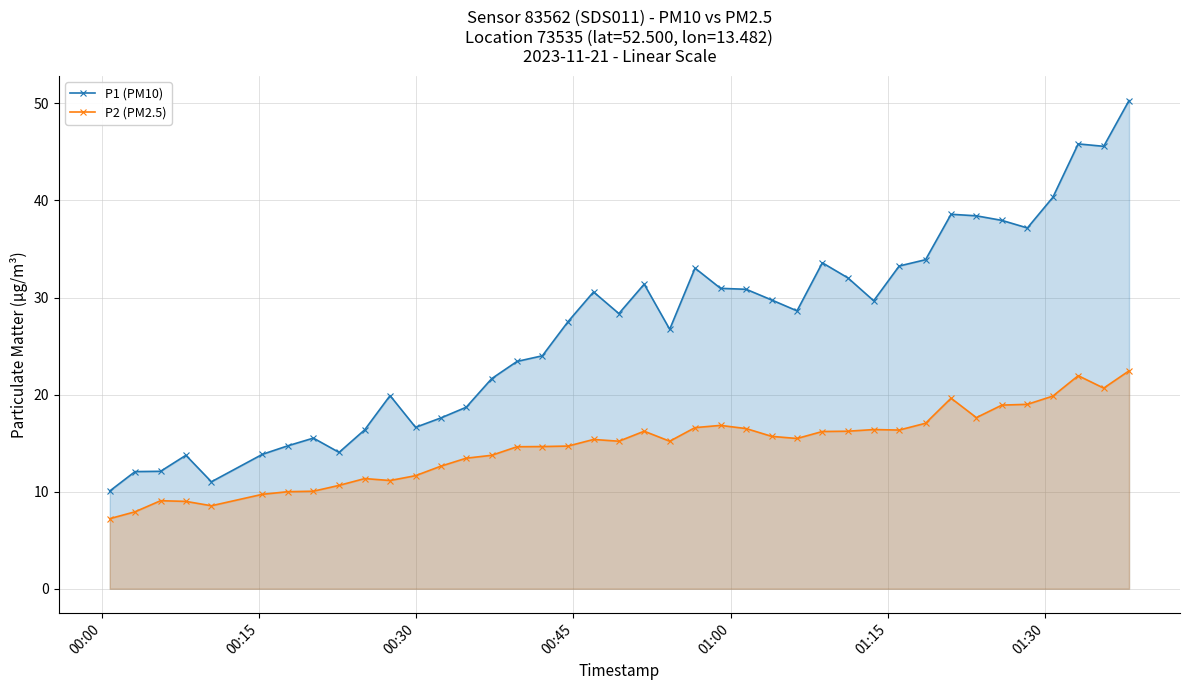

What is the value of the P1 (PM10) point at the 13th from the left?

17.6